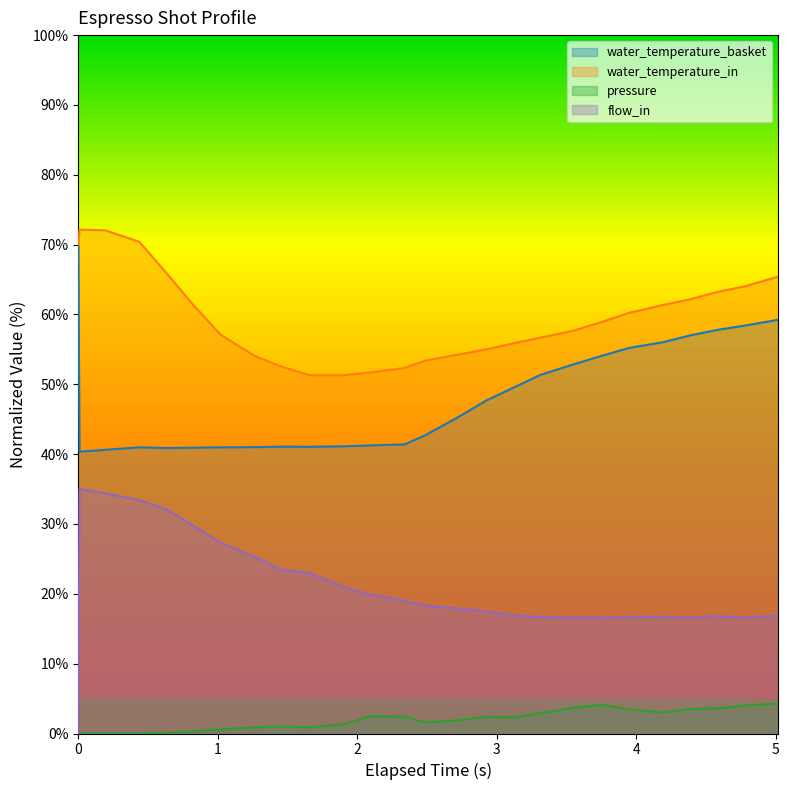

True or false: flow_in and pressure cross at least once.

False